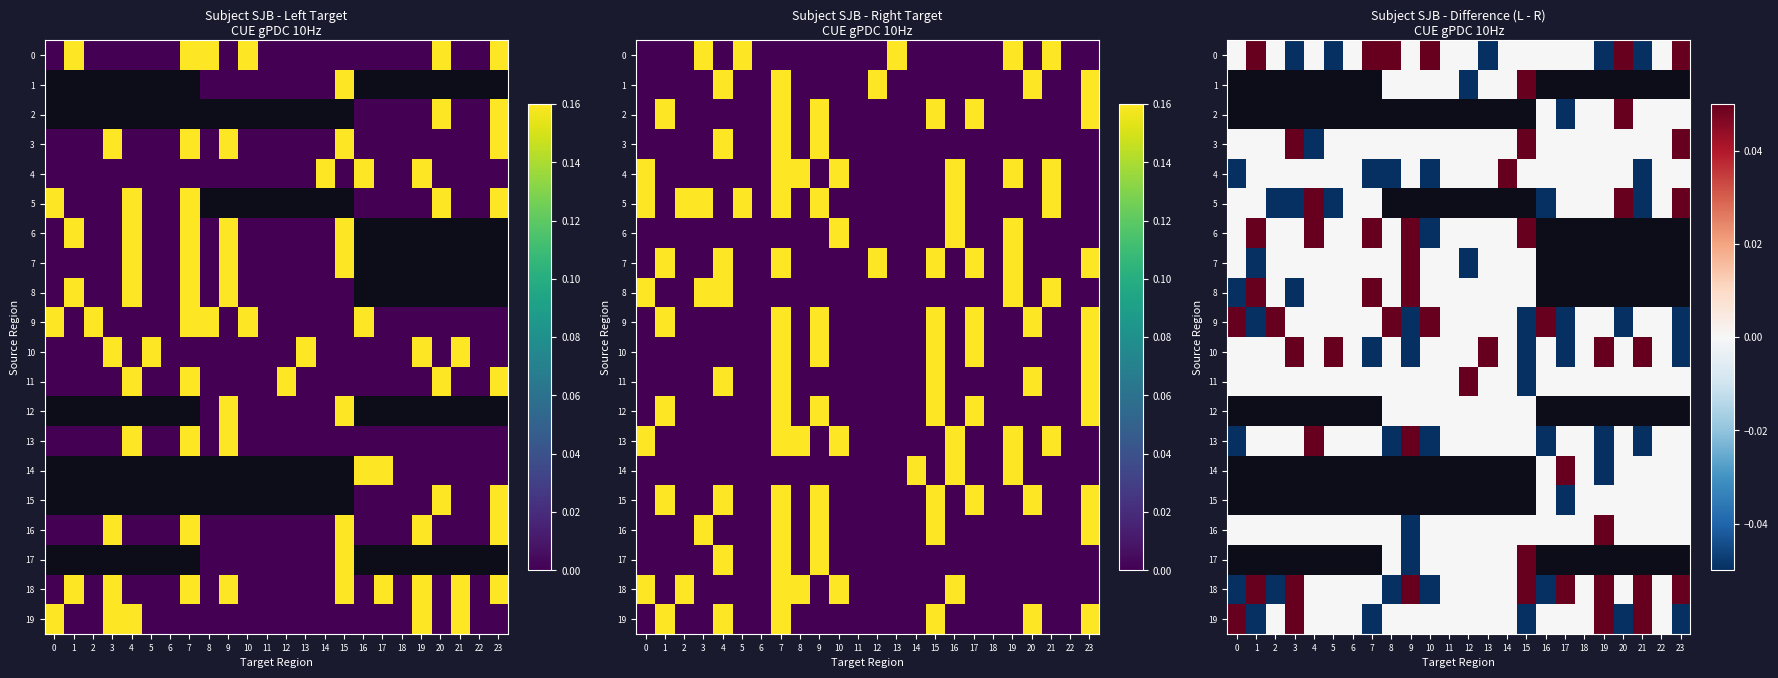

Which label corresponds to the smallest value in the chart?

3